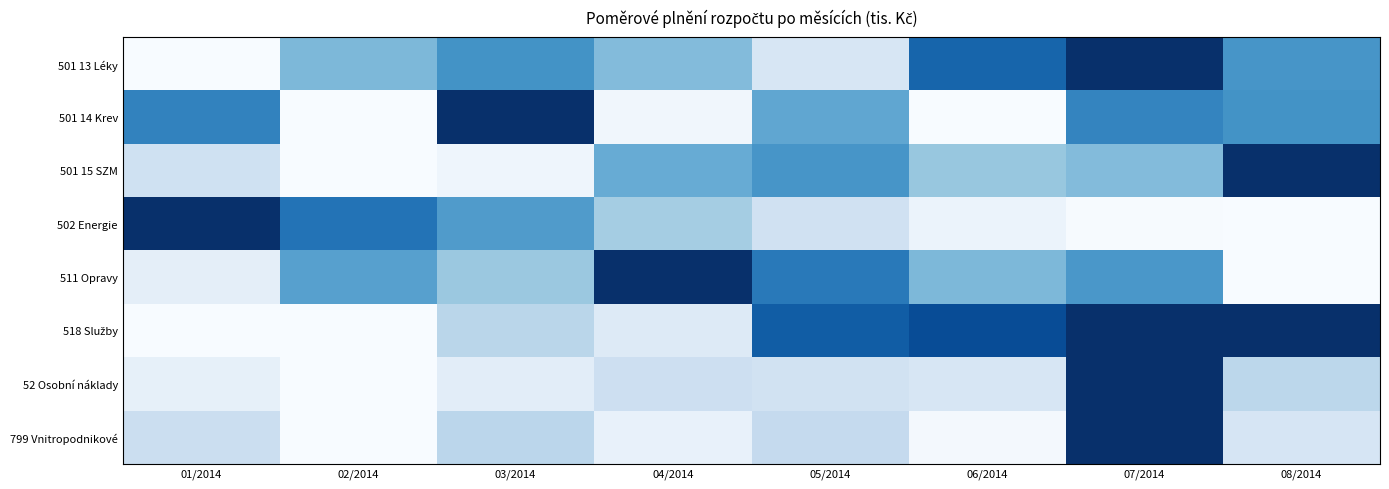

Rank the series at 01/2014 from lowest to highest value.

501 13 Léky, 518 Služby, 52 Osobní náklady, 511 Opravy, 501 15 SZM, 799 Vnitropodnikové, 501 14 Krev, 502 Energie